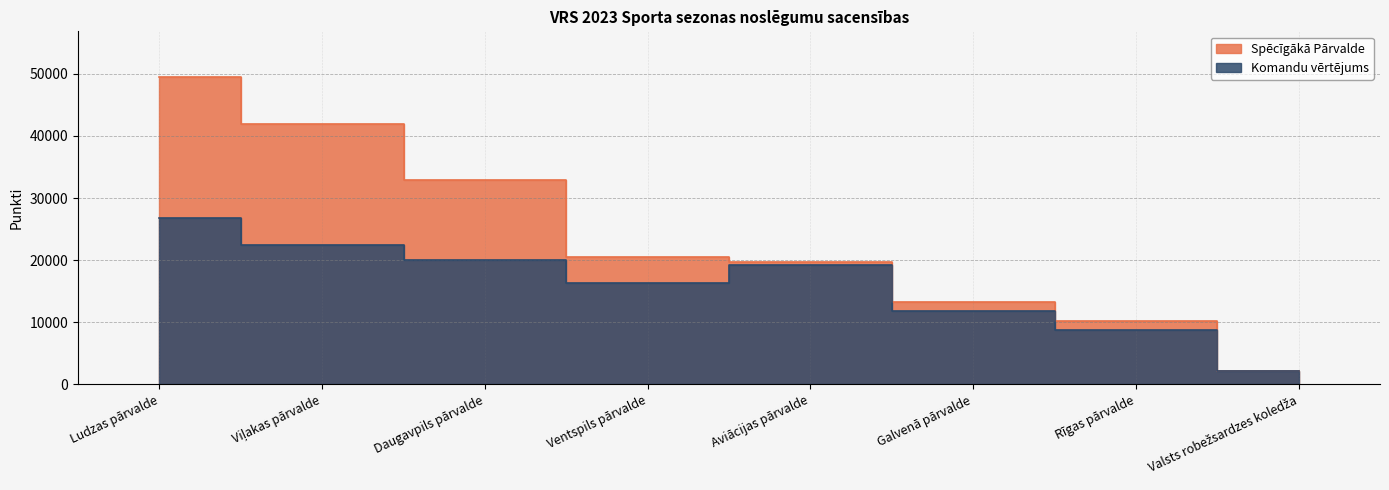

At which category does Komandu vērtējums reach its first local valley?

Ventspils pārvalde